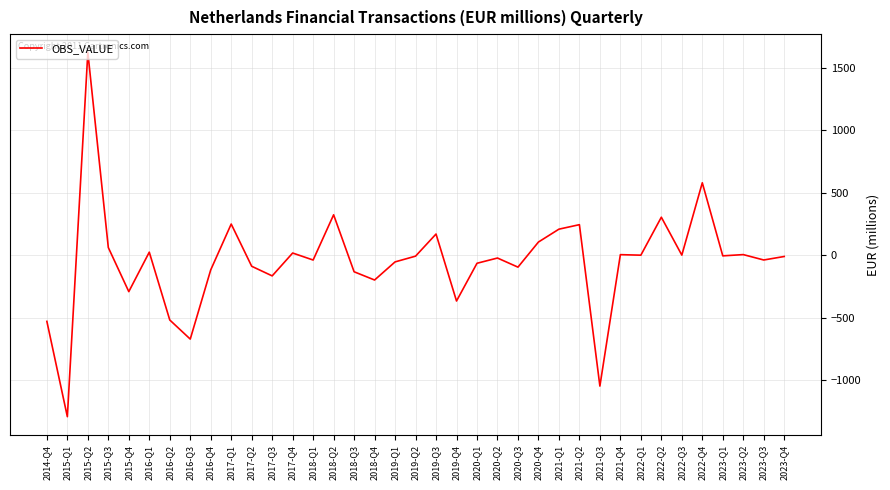

Is it true that the value at 2019-Q3 is 65.4?

False